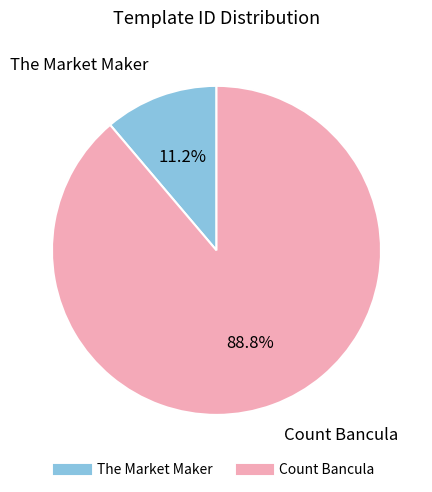

To the nearest percent, what is the average slice percentage?

50%